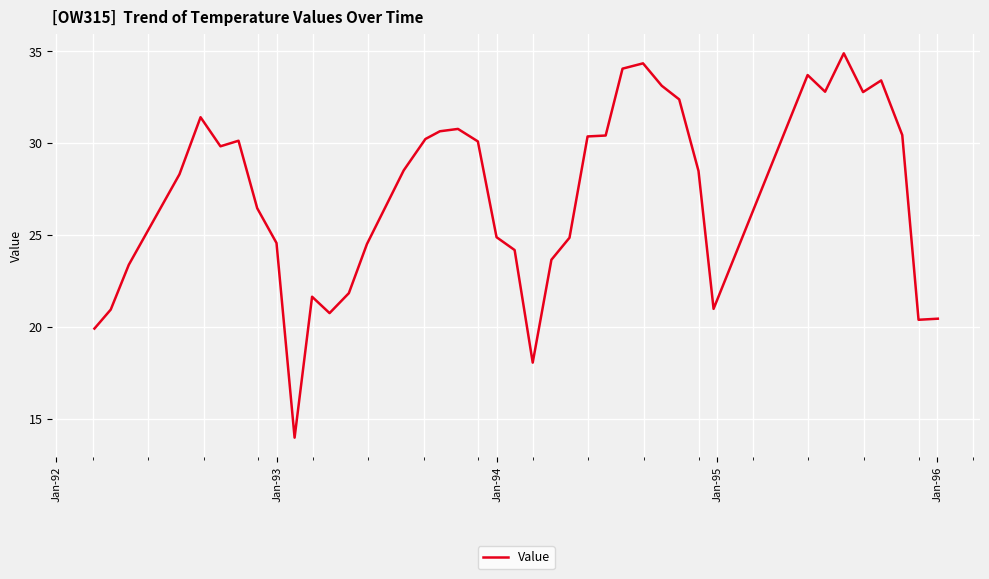

What is the difference between the maximum and minimum values?

20.9